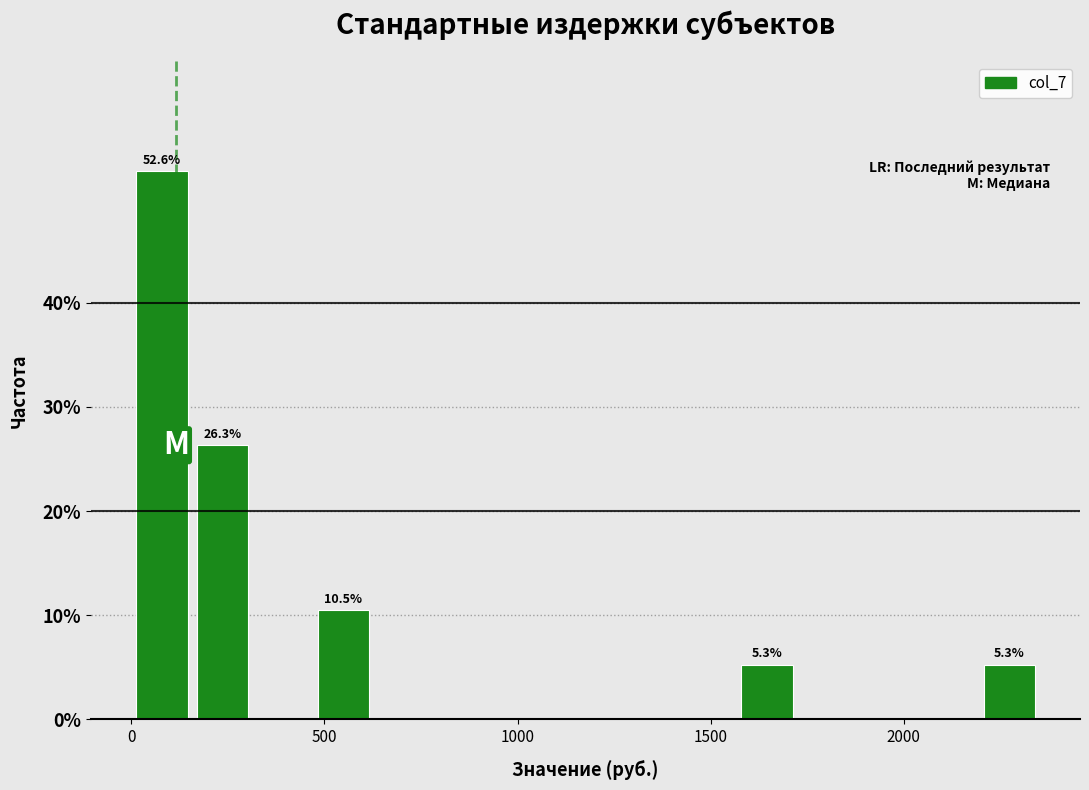

Read against the x-axis, roughly where is the centre of the tallest bar?

100